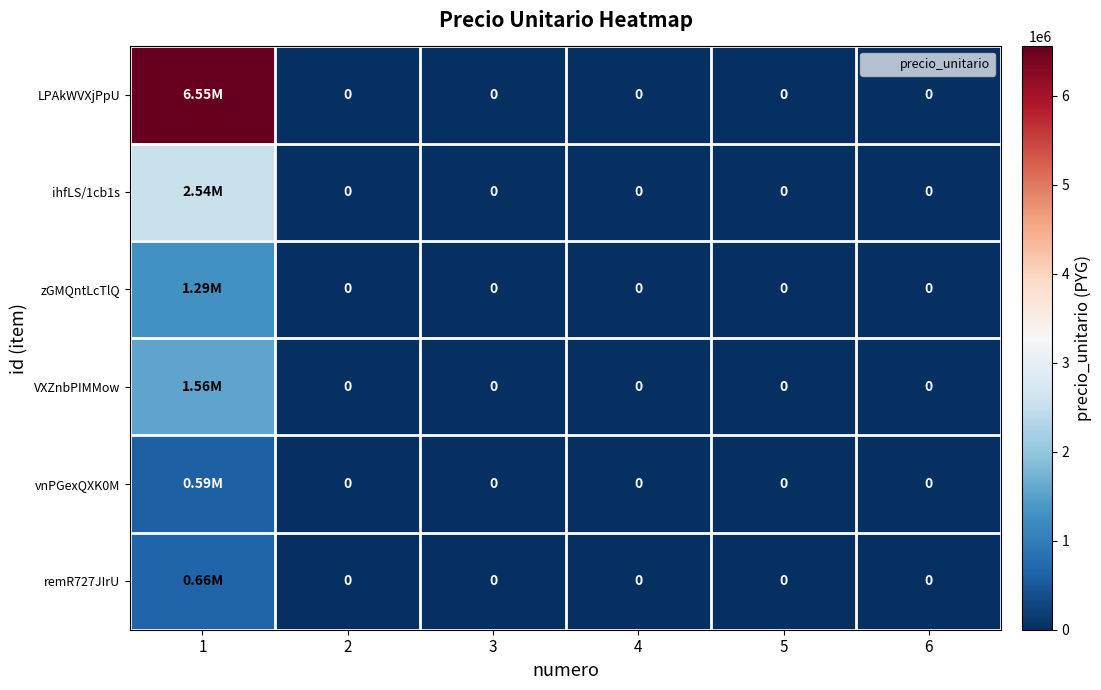

Which series has the largest total across all categories?

LPAkWVXjPpU